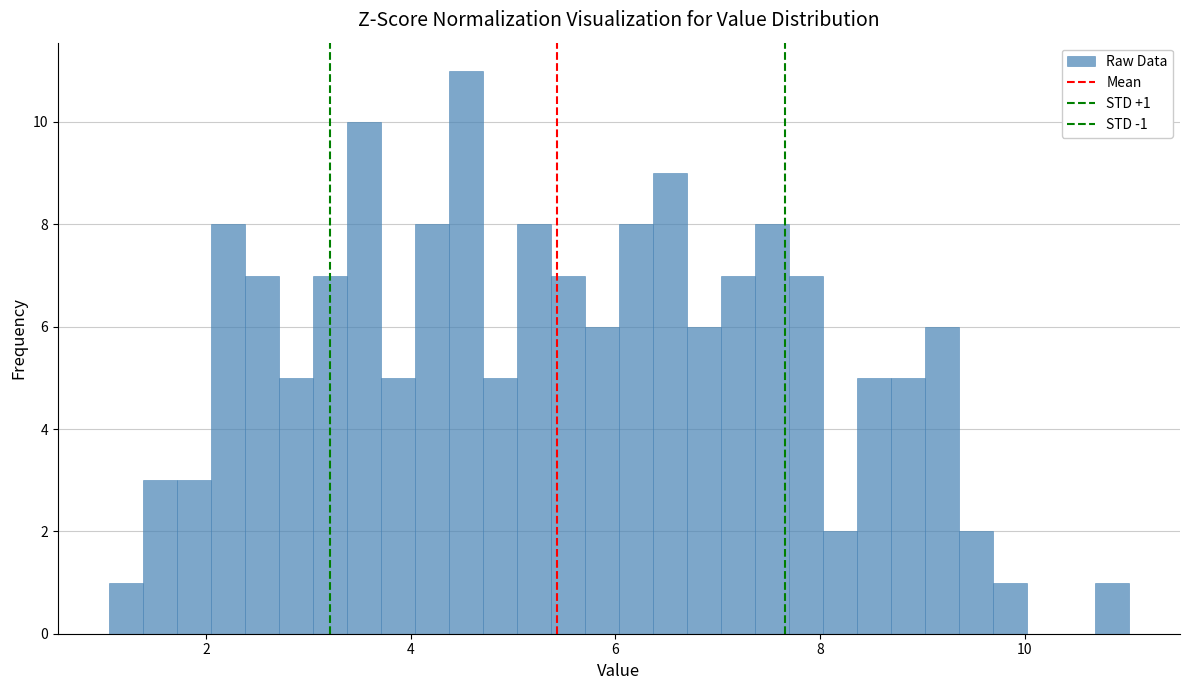

Around what value on the x-axis is the tallest bar? Give the approximate position of its centre, as read against the axis.

4.6